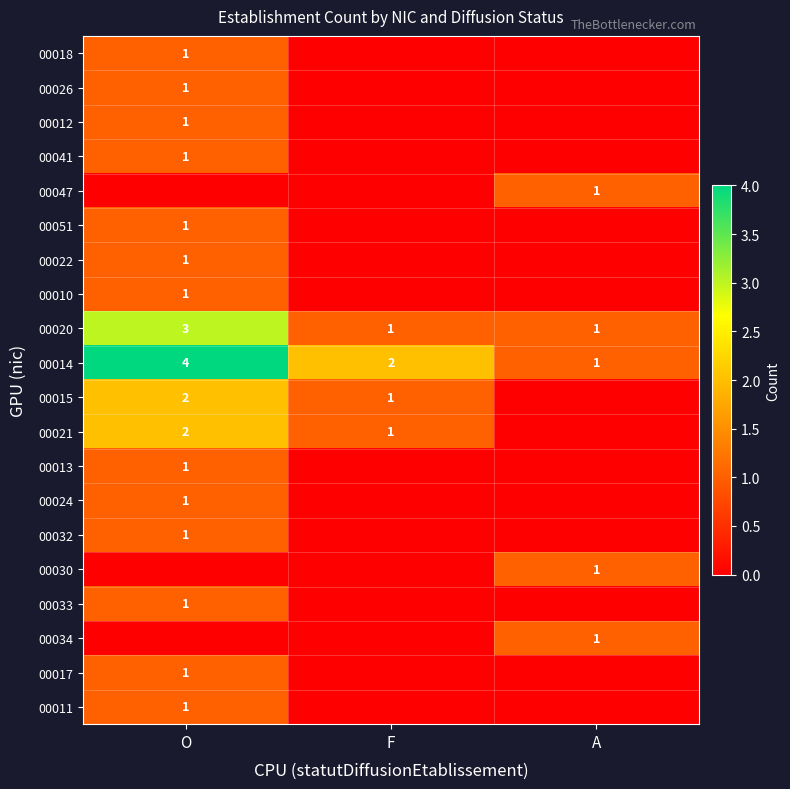

True or false: 00034 has a value of 1 at A.

True